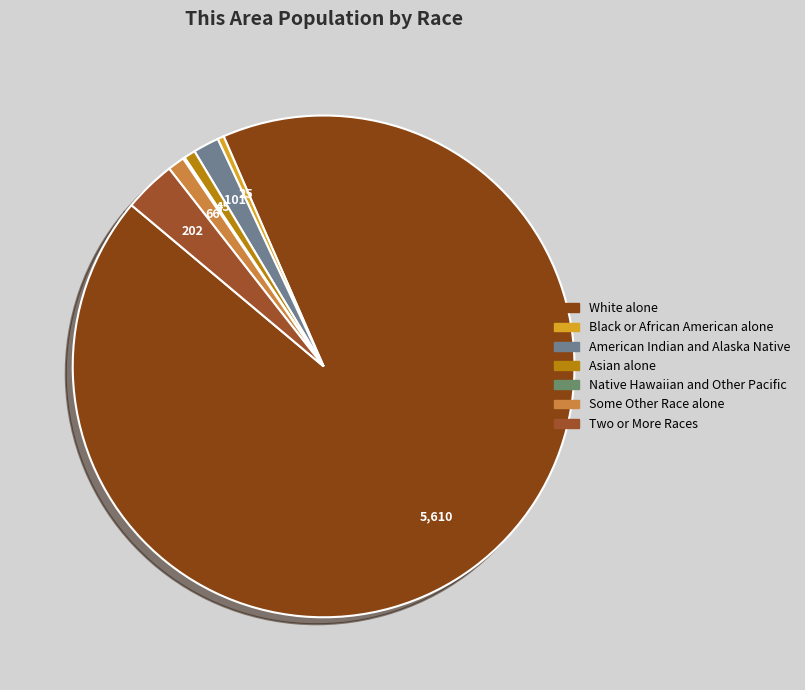

Does any single category account for the majority?

Yes